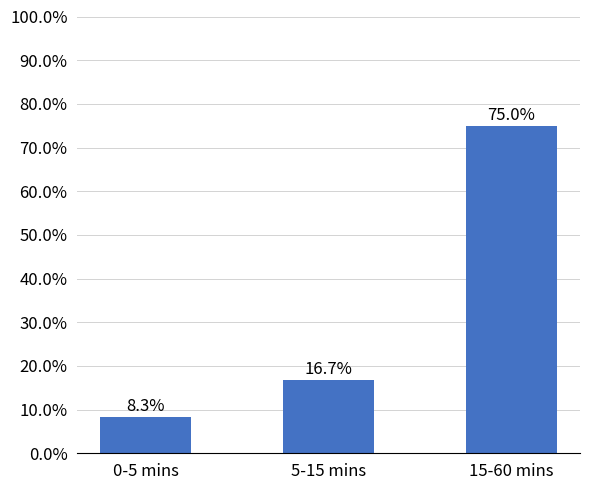

Where is the data nearest to the value 41?

5-15 mins